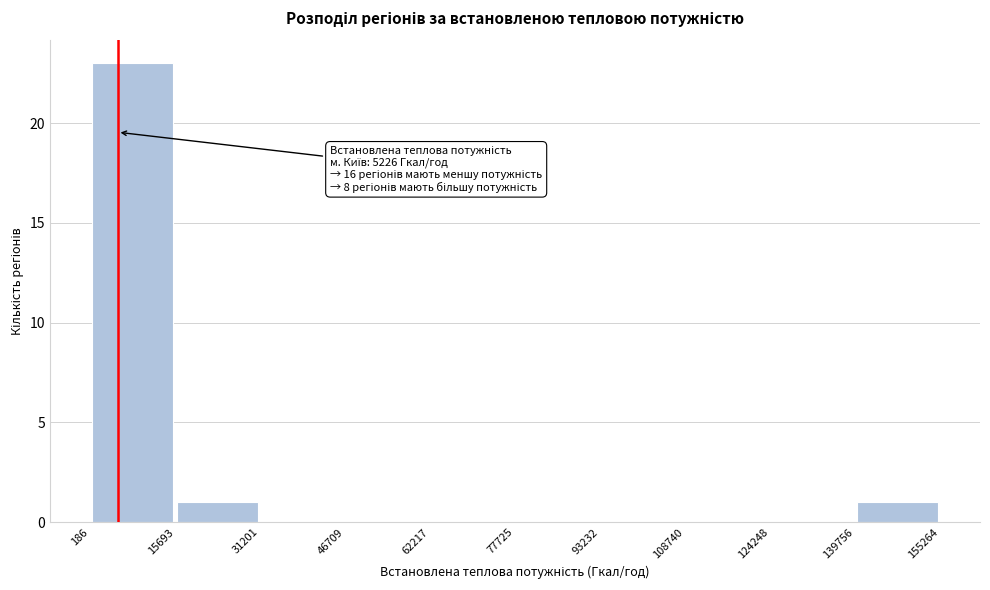

Over which range of the x-axis is the bar tallest?

186 to 15693